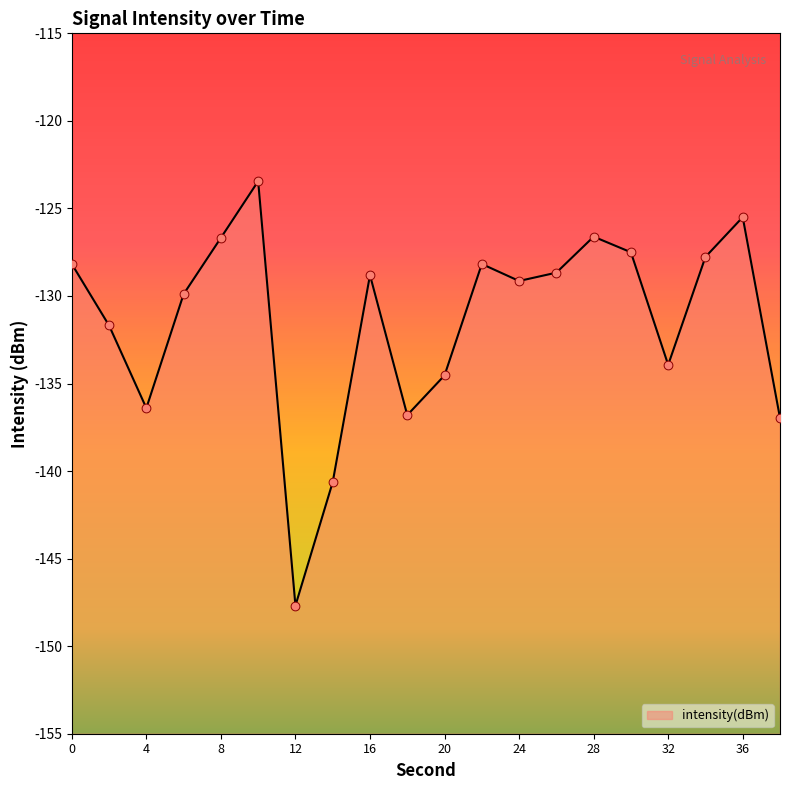

What is the change in value from 28 to 30?

-0.9